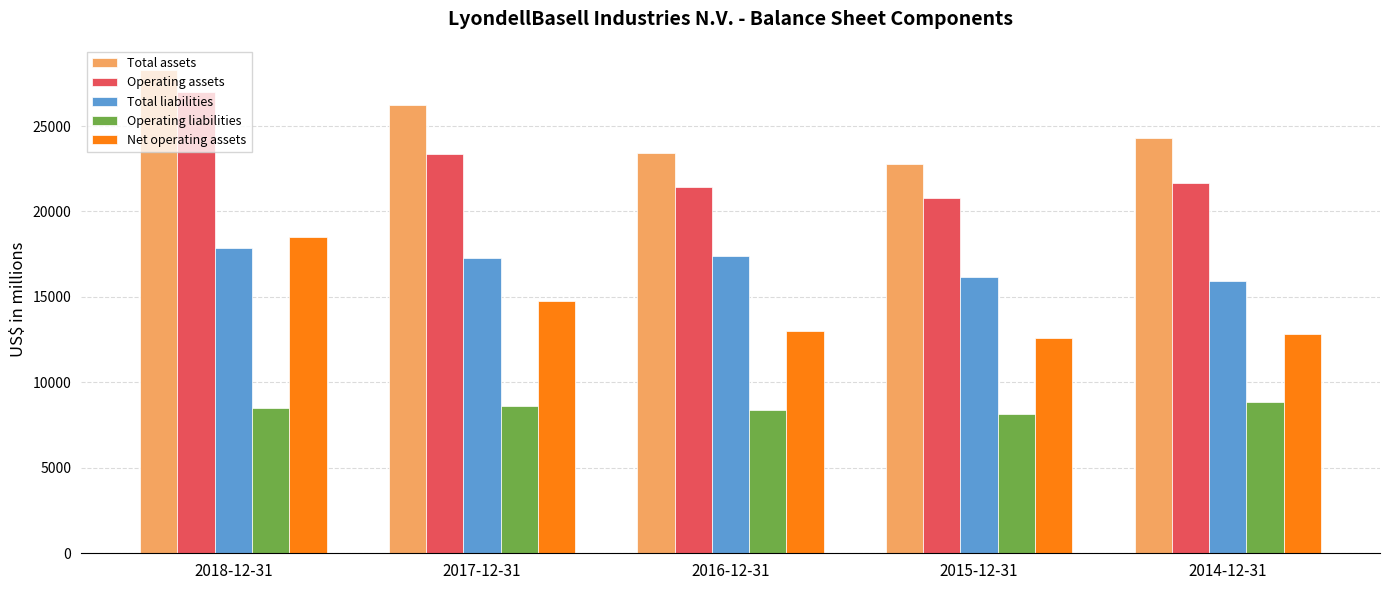

The value of Total liabilities at 2018-12-31 is 17882. True or false?

True